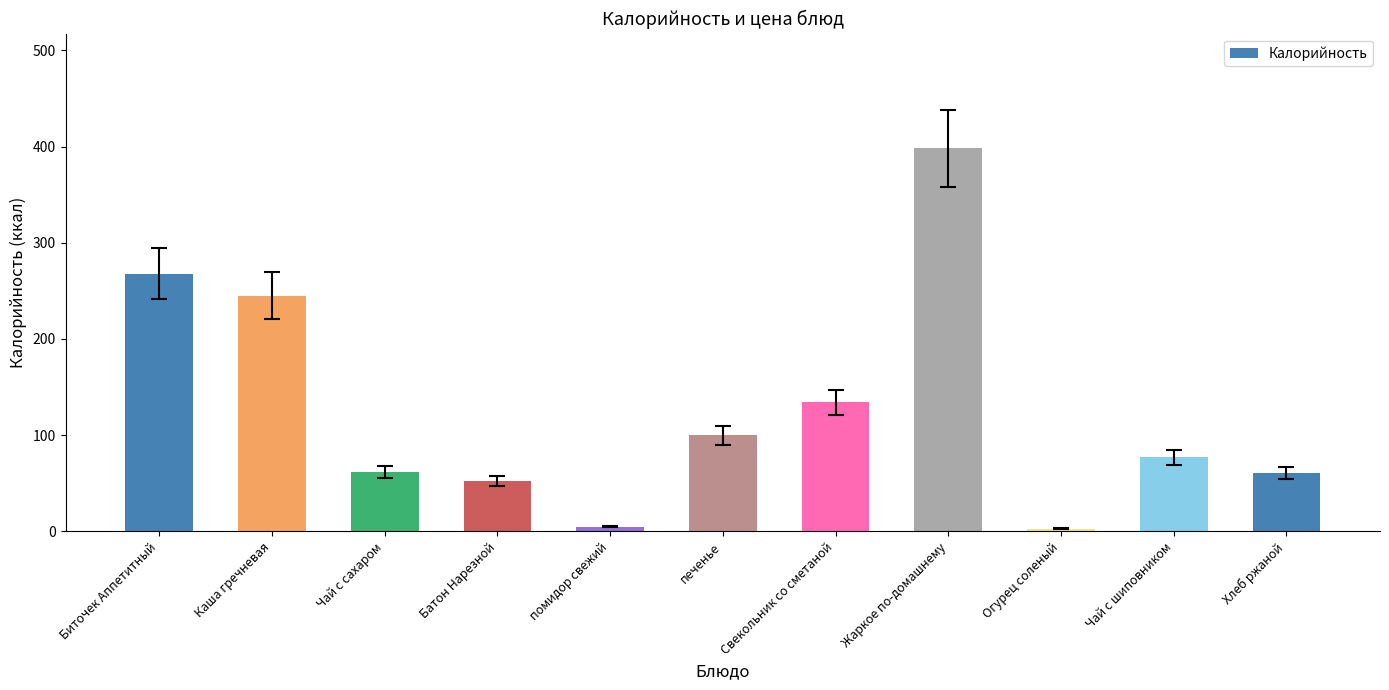

The chart shows a value of 102 at Чай с сахаром. True or false?

False